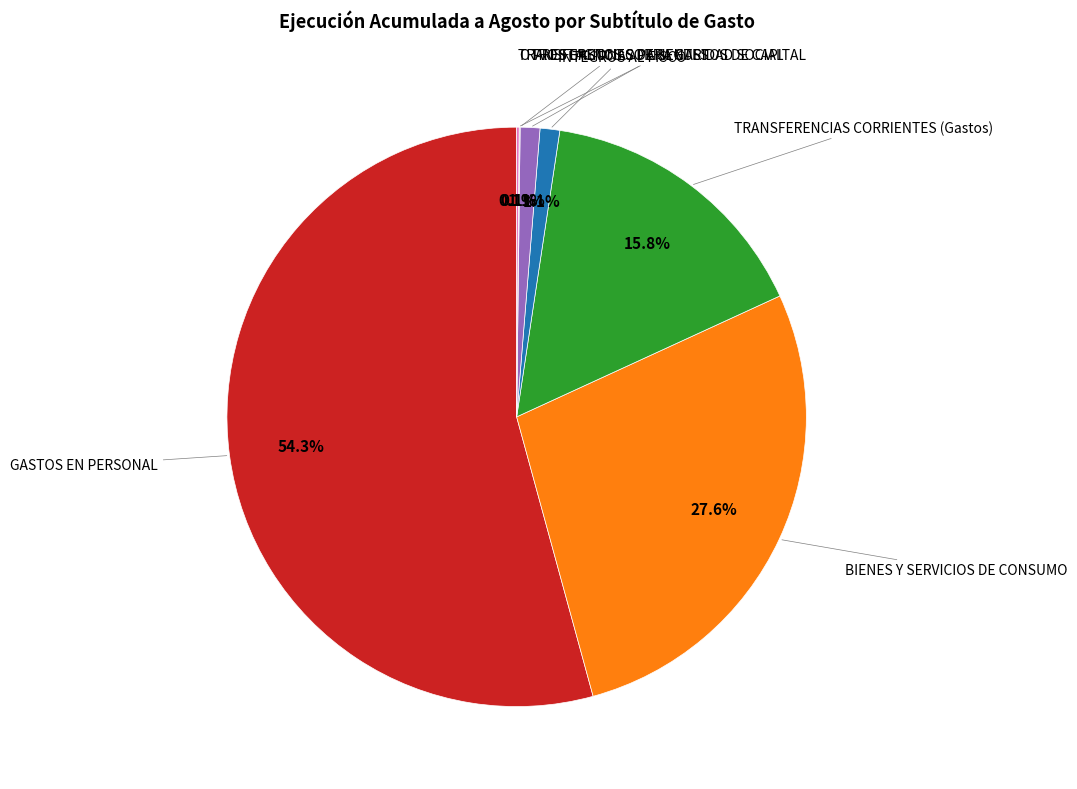

Does any single category account for the majority?

Yes